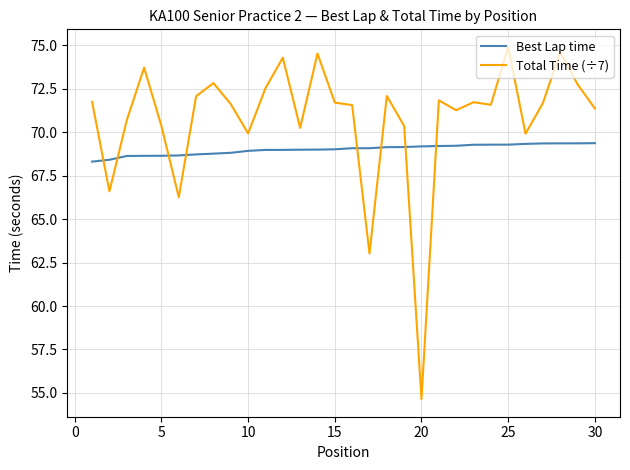

What is the lowest value of the Total Time (÷7) series?

54.6